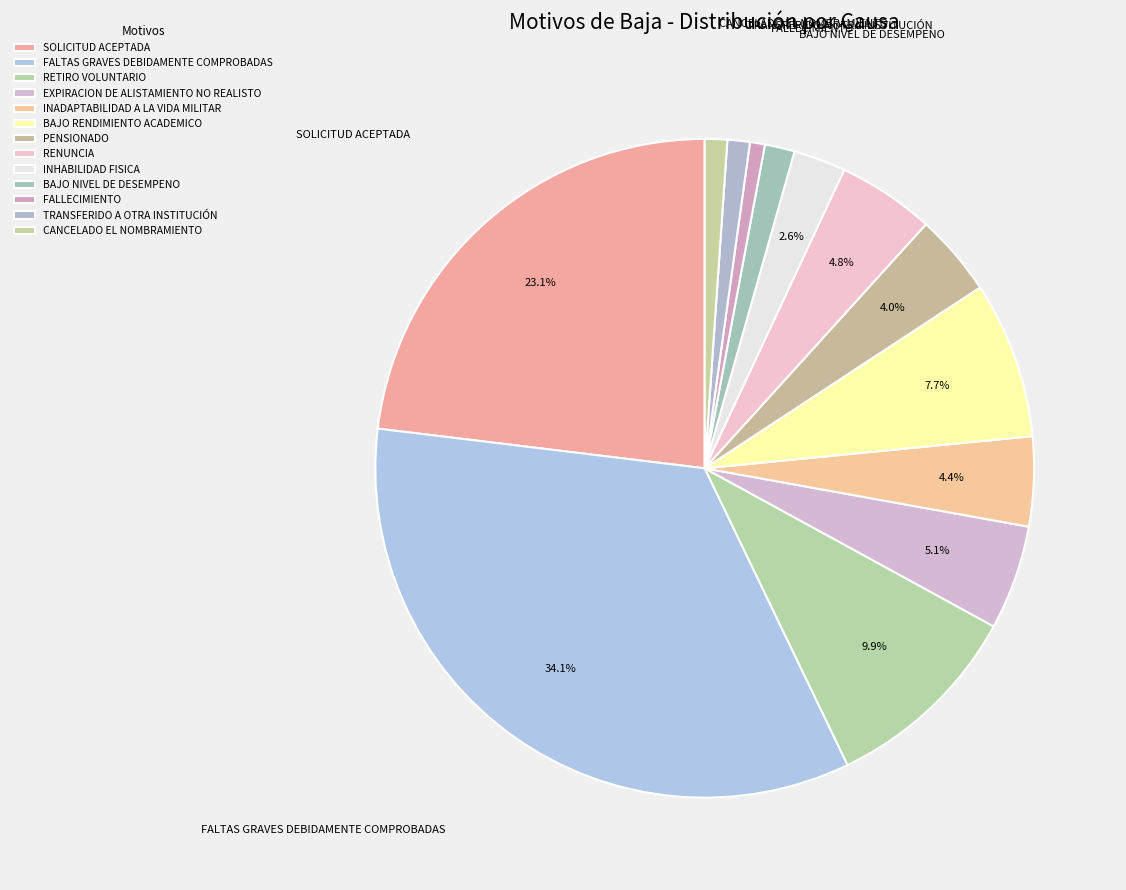

How many slices are in this pie chart?

13